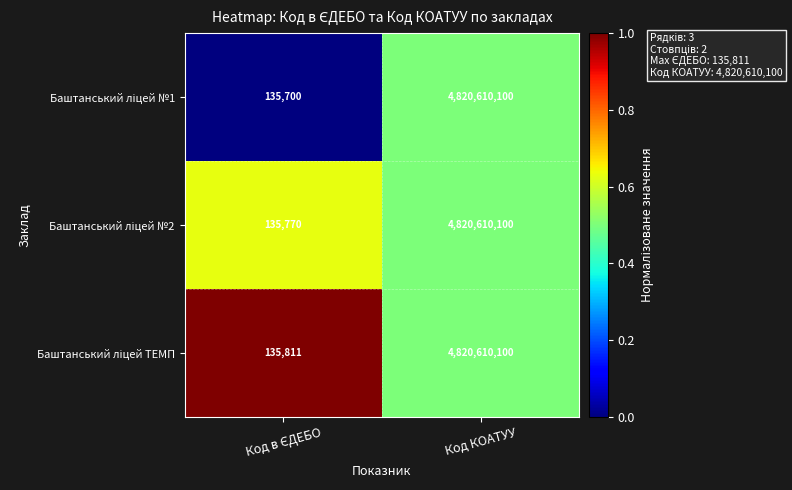

What is the greatest value displayed?

4820610100